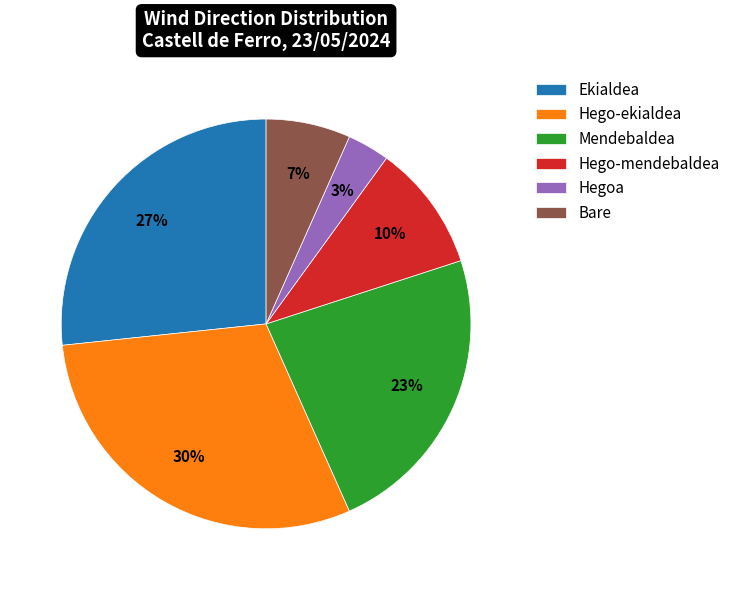

To the nearest percent, what is the difference between the largest and smallest slice percentages?

27%